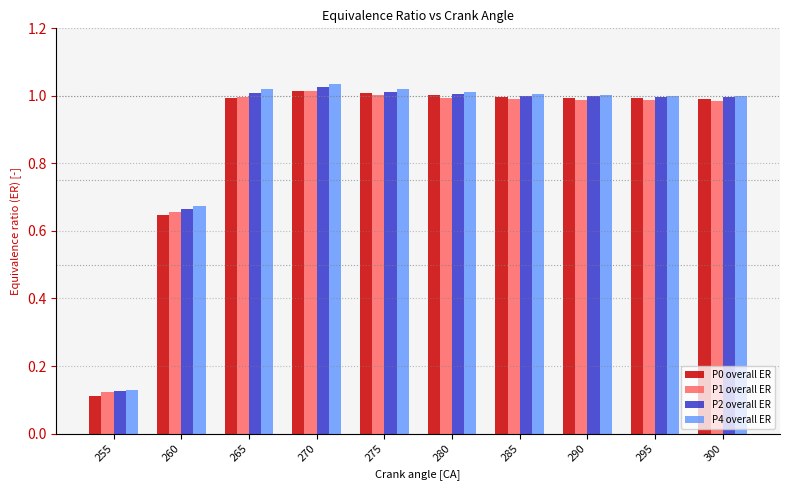

What is the difference between the second highest and minimum values in the P0 overall ER series?

0.9